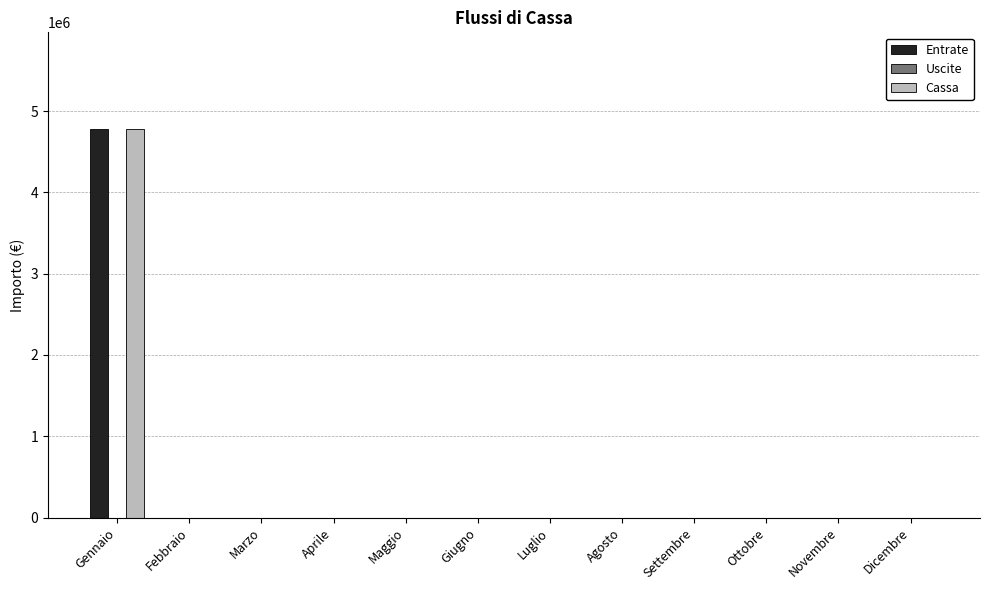

At which category is the sum across all series the highest?

Gennaio